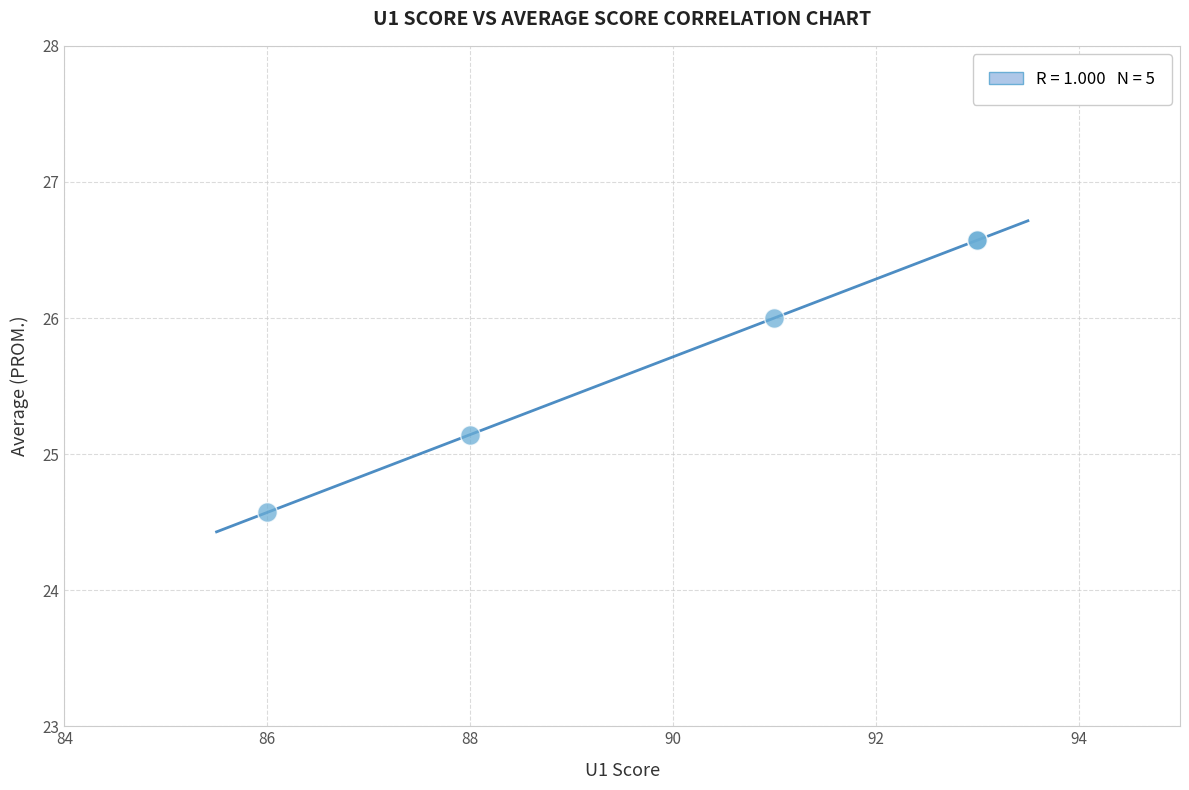

What Y value in the scatter plot is closest to 25?

25.1